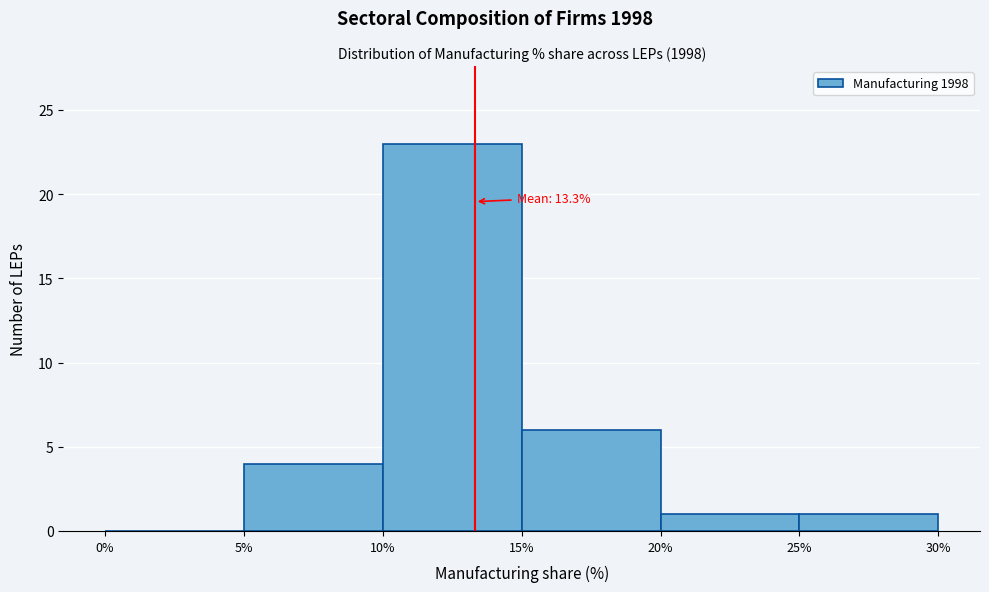

Which range on the x-axis has the tallest bar?

10% to 15%